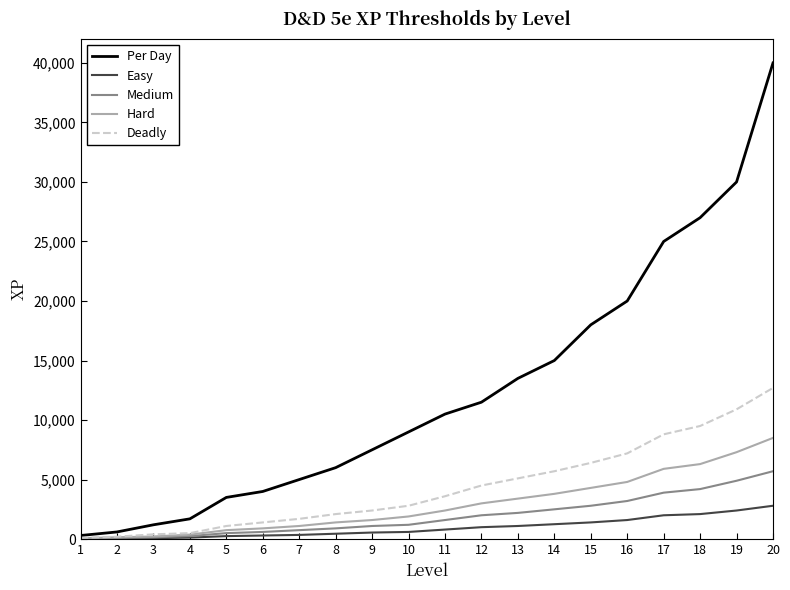

Is this an area chart (filled region under the line)?

No